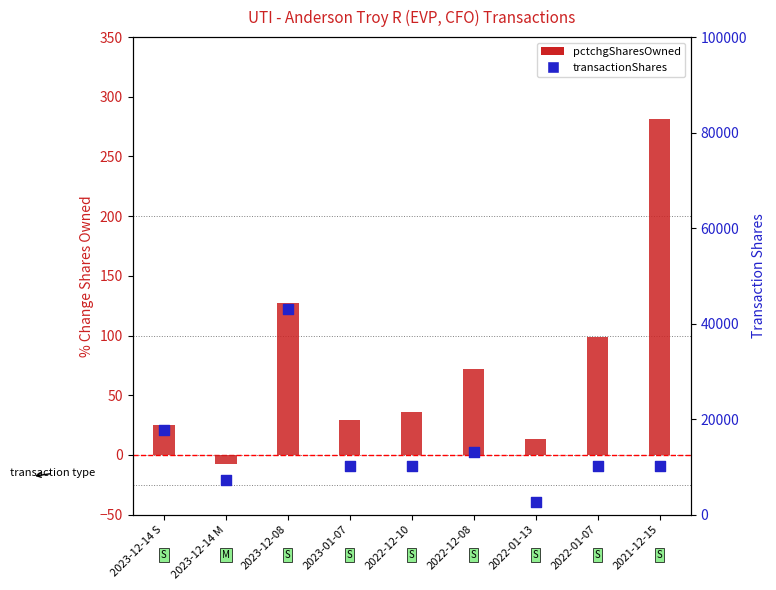

Which series has the largest total across all categories?

transactionShares